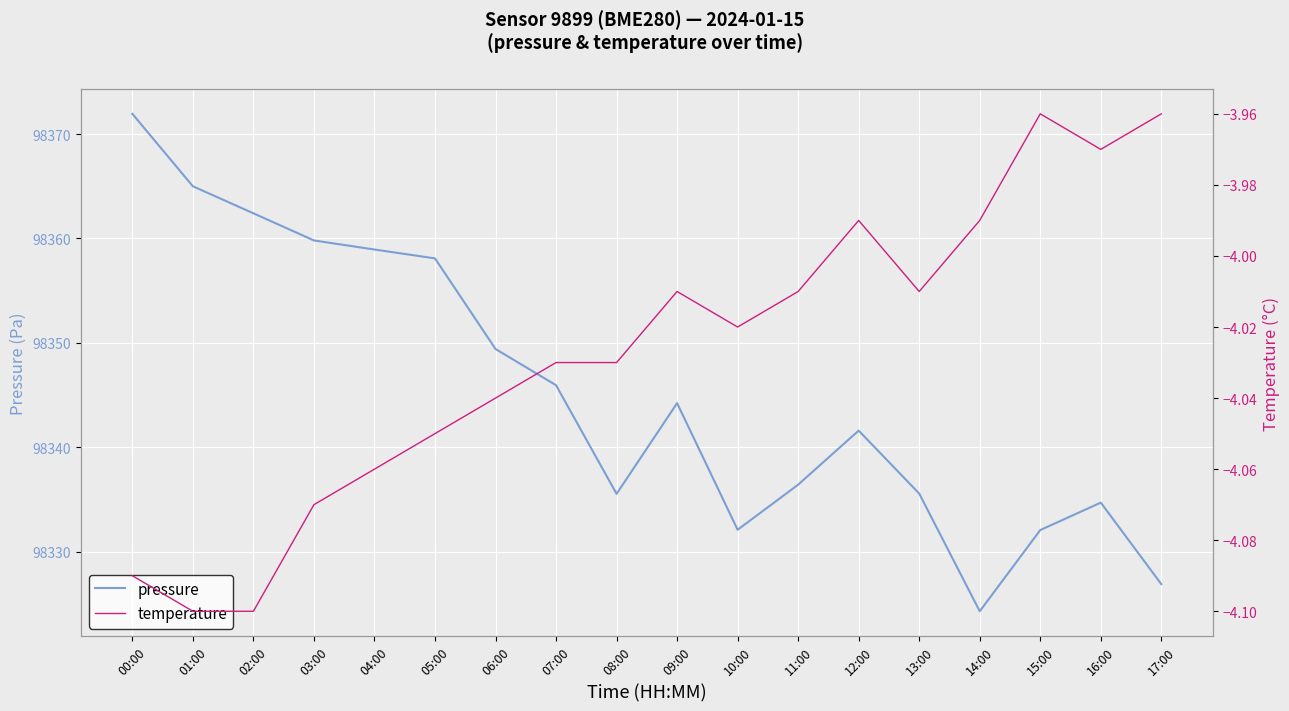

Reading left to right, list all the values displayed in this chart.

pressure: 00:00=98371.9	01:00=98365.0	02:00=98362.4	03:00=98359.8	04:00=98358.9	05:00=98358.1	06:00=98349.4	07:00=98345.9	08:00=98335.5	09:00=98344.2	10:00=98332.1	11:00=98336.4	12:00=98341.6	13:00=98335.6	14:00=98324.3	15:00=98332.1	16:00=98334.7	17:00=98326.9
temperature: 00:00=-4.1	01:00=-4.1	02:00=-4.1	03:00=-4.1	04:00=-4.1	05:00=-4.0	06:00=-4.0	07:00=-4.0	08:00=-4.0	09:00=-4.0	10:00=-4.0	11:00=-4.0	12:00=-4.0	13:00=-4.0	14:00=-4.0	15:00=-4.0	16:00=-4.0	17:00=-4.0